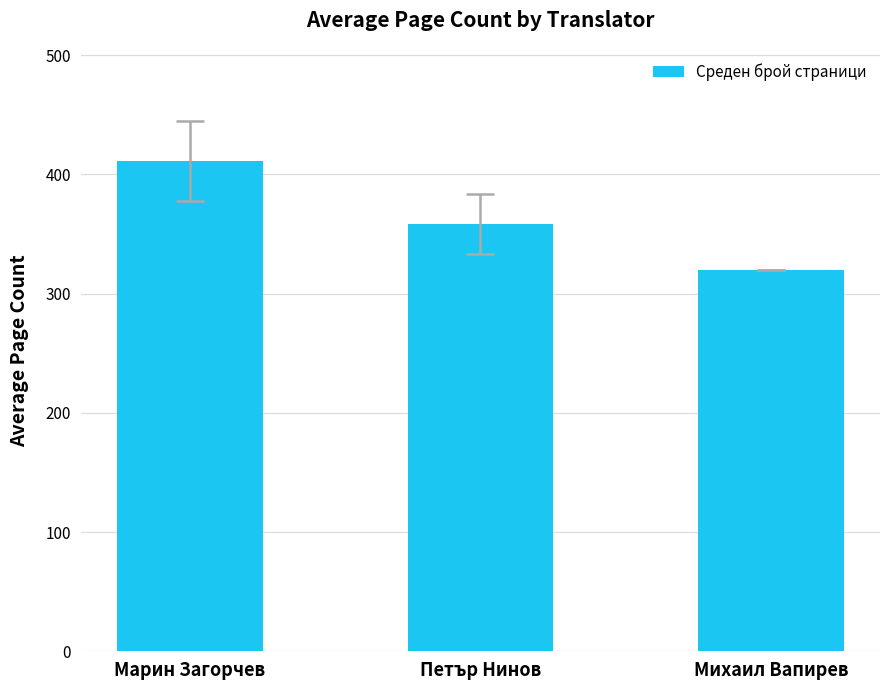

What is the greatest value displayed?

411.2